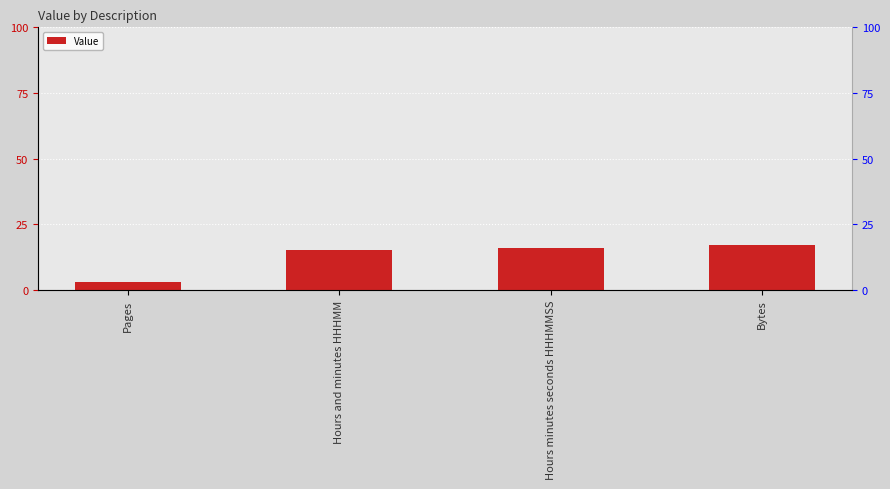

Are the bars horizontal?

No